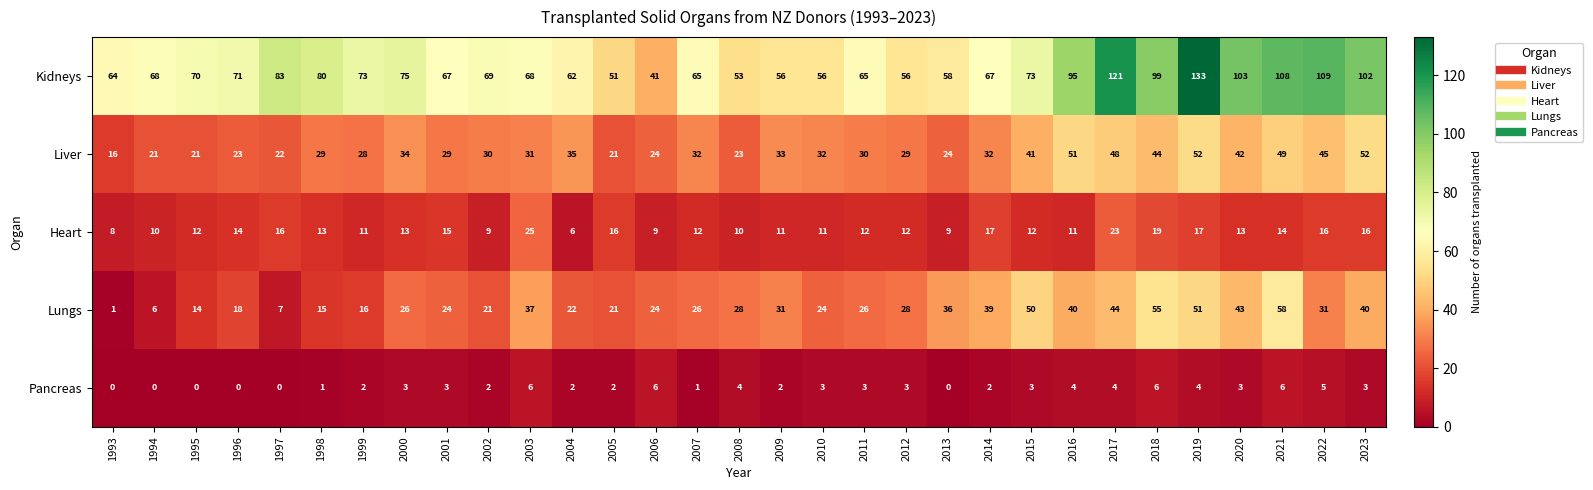

What is the difference between the Liver values at 2001 and 2004?

6